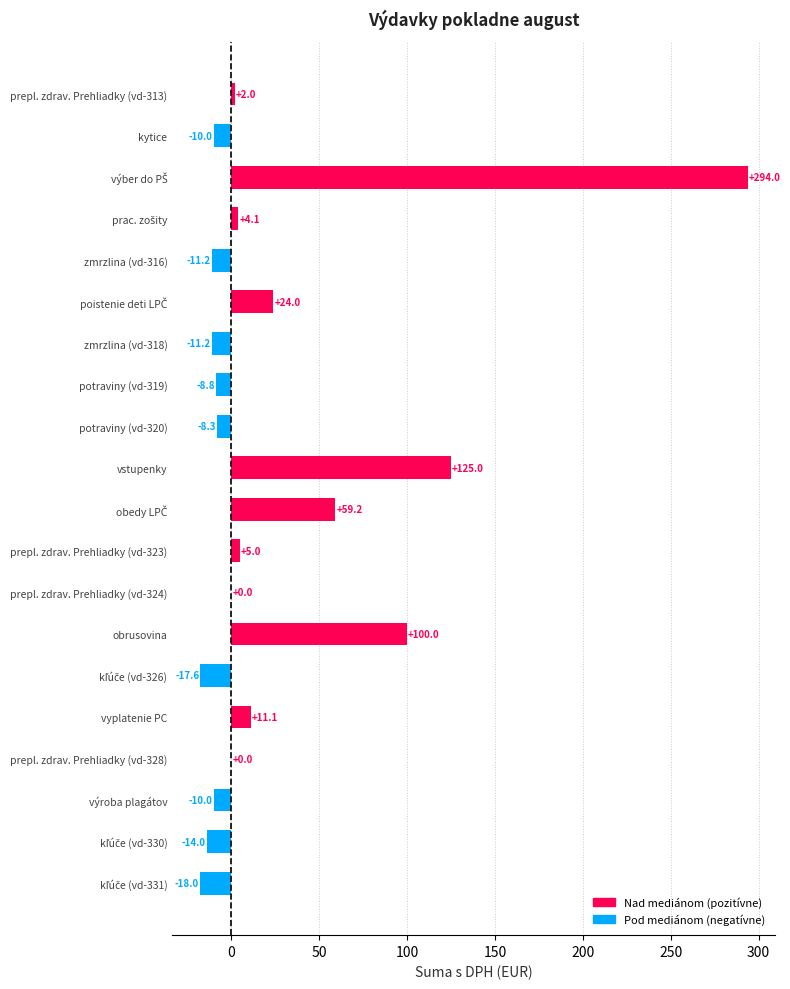

What is the sum of the values at kytice and prepl. zdrav. Prehliadky (vd-328)?

-10.0